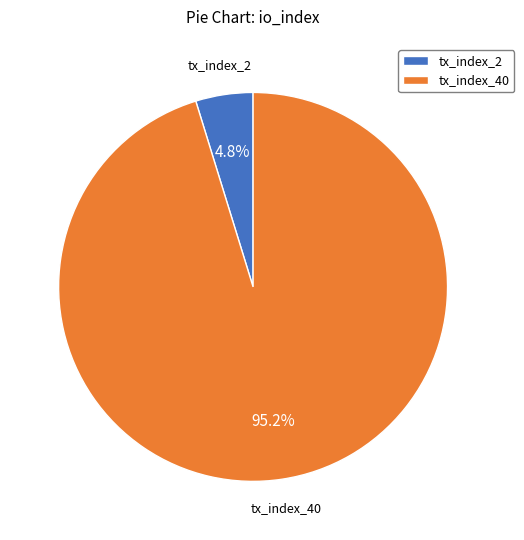

True or false: tx_index_40 accounts for 81% of the total.

False